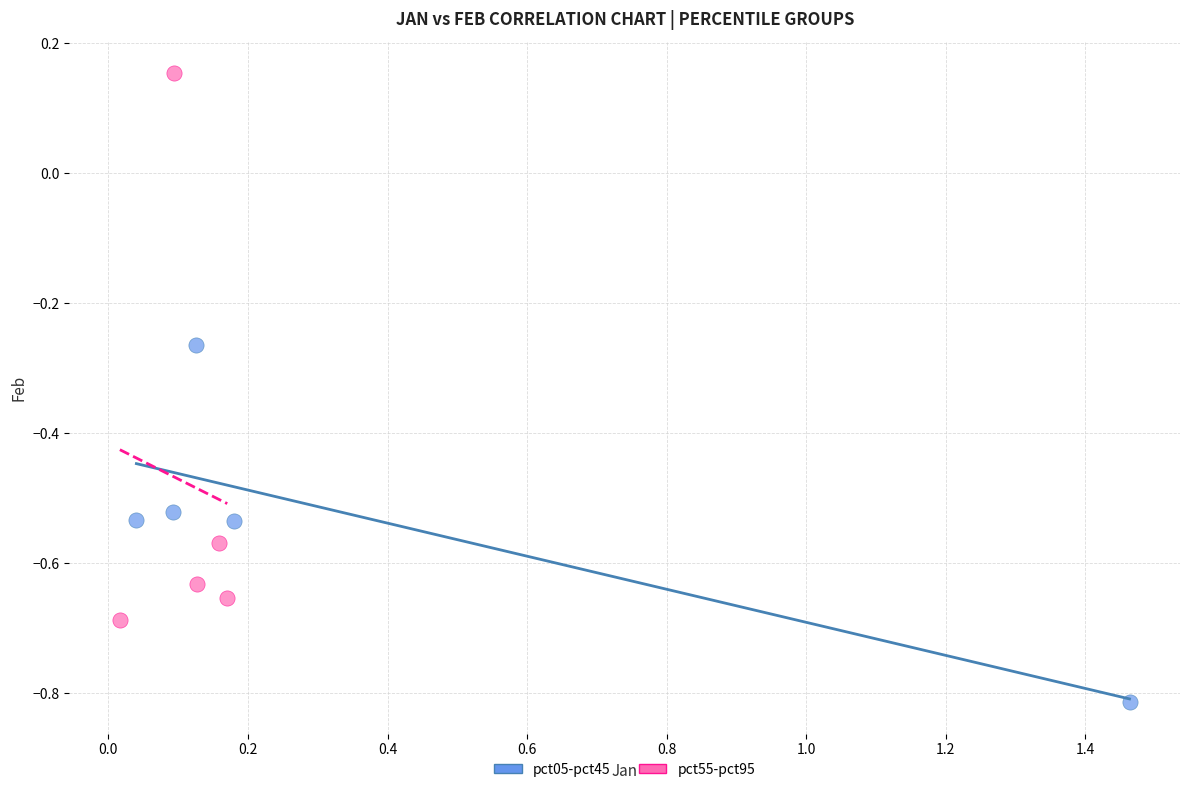

Which series reaches the maximum Y coordinate?

pct55-pct95